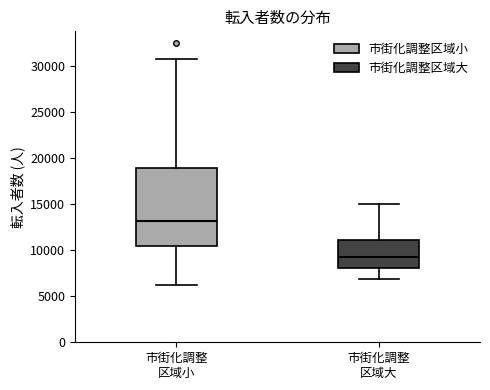

Which box has the highest median line?

市街化調整 区域小